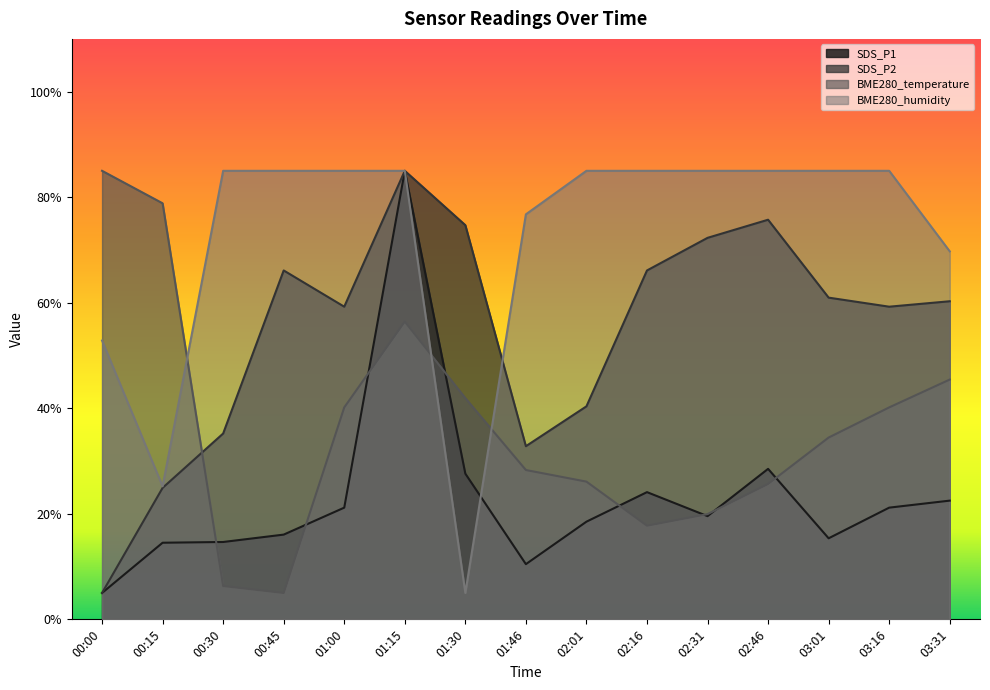

Reading left to right, extract all data points from this chart.

SDS_P1: 5.0	14.5	14.7	16.1	21.2	85.0	27.6	10.5	18.5	24.1	19.6	28.5	15.4	21.2	22.5
SDS_P2: 5.0	24.9	35.2	66.1	59.2	85.0	74.7	32.8	40.4	66.1	72.3	75.7	61.0	59.2	60.3
BME280_temperature: 85.0	78.8	6.3	5.0	40.2	56.4	41.9	28.3	26.1	17.7	19.9	25.7	34.5	40.2	45.4
BME280_humidity: 52.8	25.2	85.0	85.0	85.0	85.0	5.0	76.8	85.0	85.0	85.0	85.0	85.0	85.0	69.7